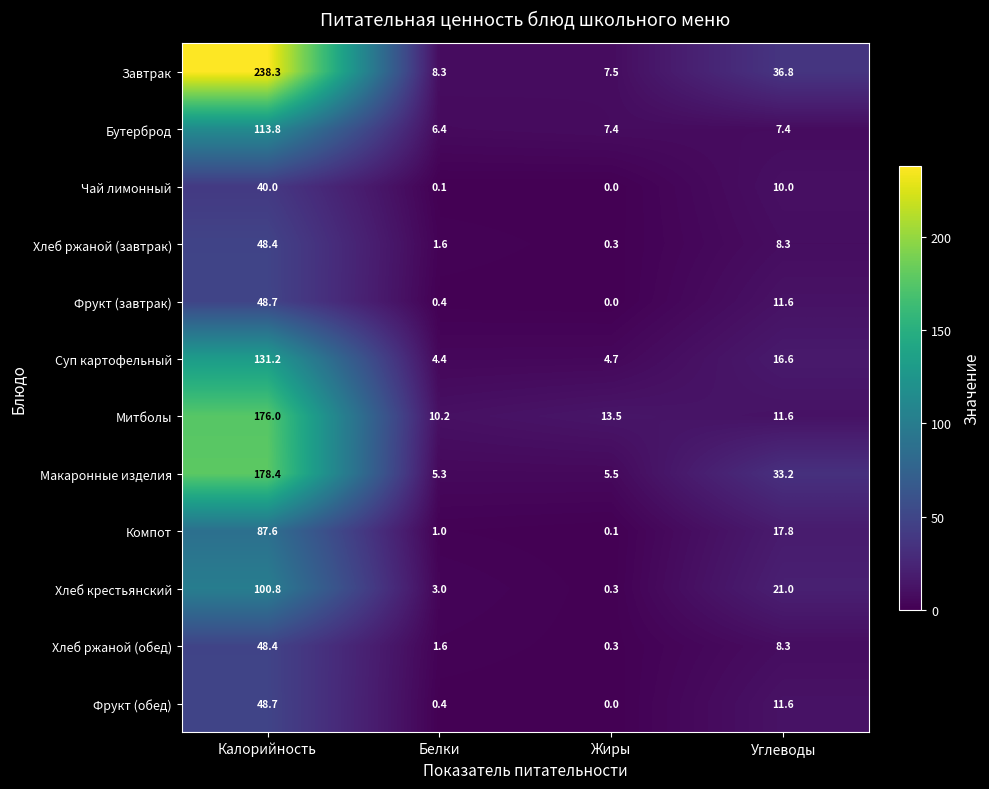

At how many categories does at least one series exceed 118?

1